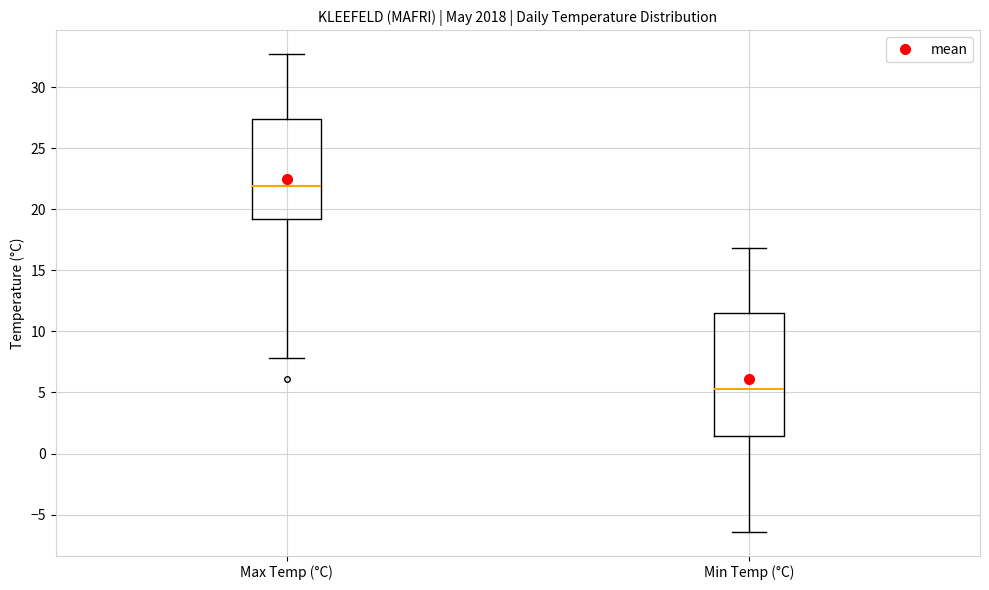

Which box is the tallest, from its lower edge to its upper edge?

Min Temp (°C)